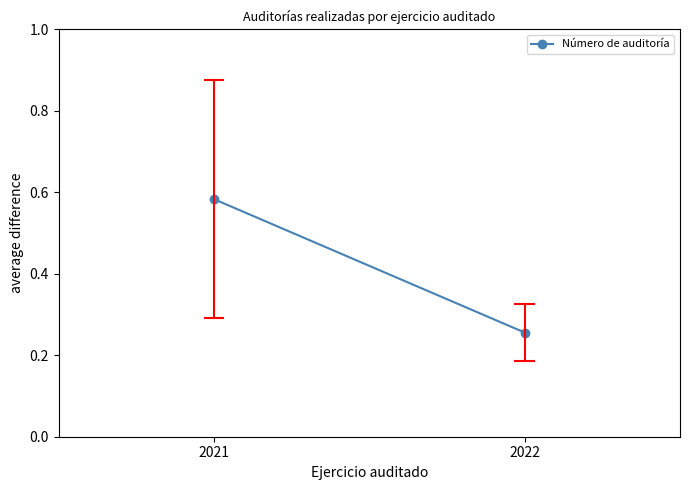

What is the change in value from 2021 to 2022?

-0.3